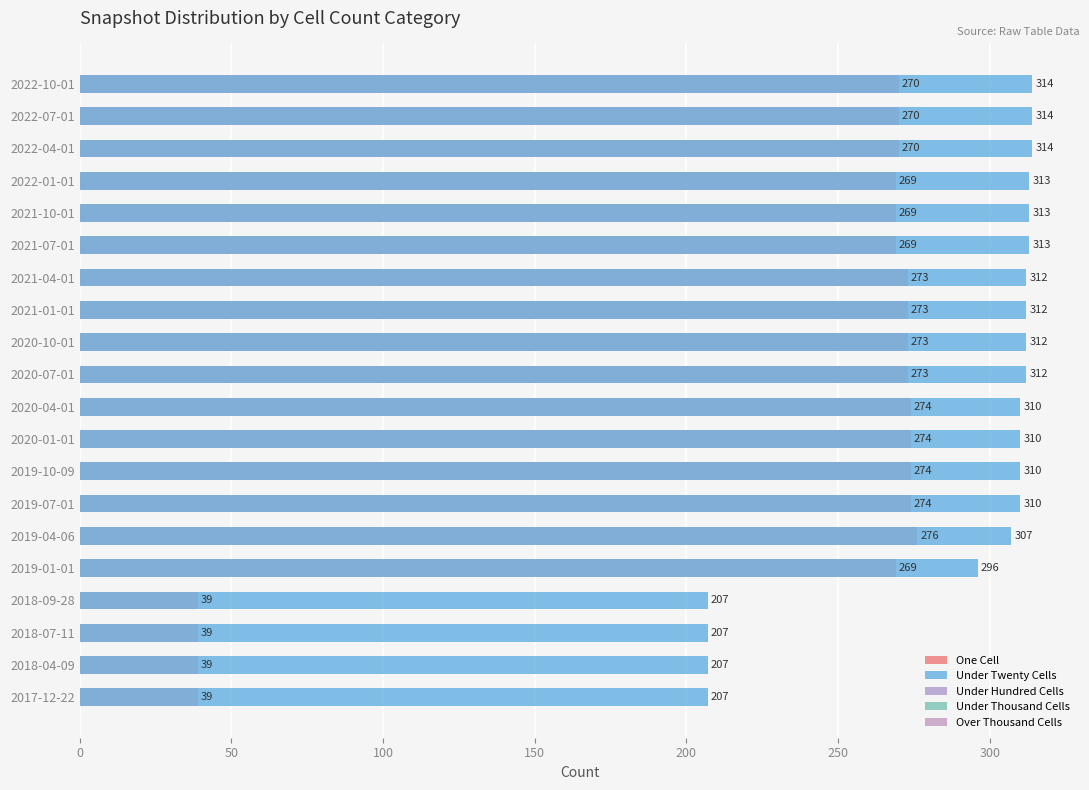

The value of Under Thousand Cells at 11 is 0.3. True or false?

False